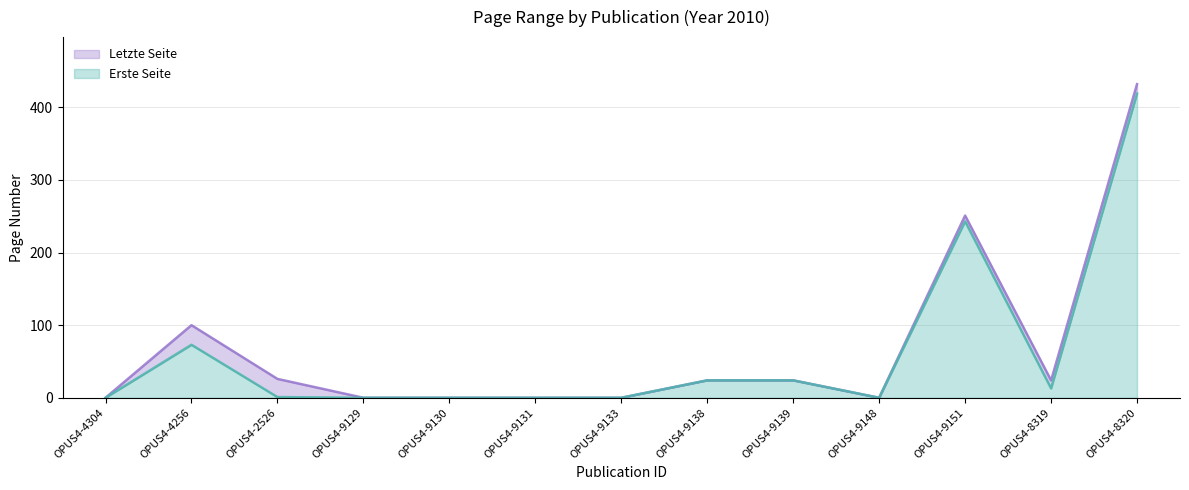

What is the label of the 1st point from the left?

OPUS4-4304